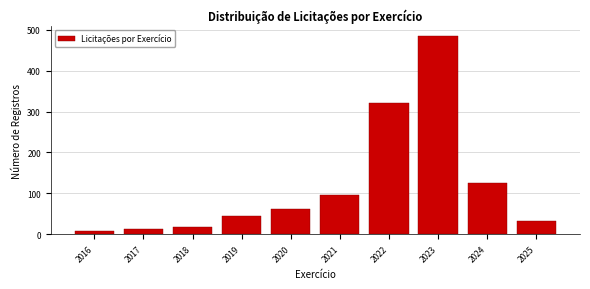

Reading right to left, extract all data points from this chart.

2025=32	2024=125	2023=485	2022=320	2021=95	2020=62	2019=45	2018=18	2017=12	2016=8